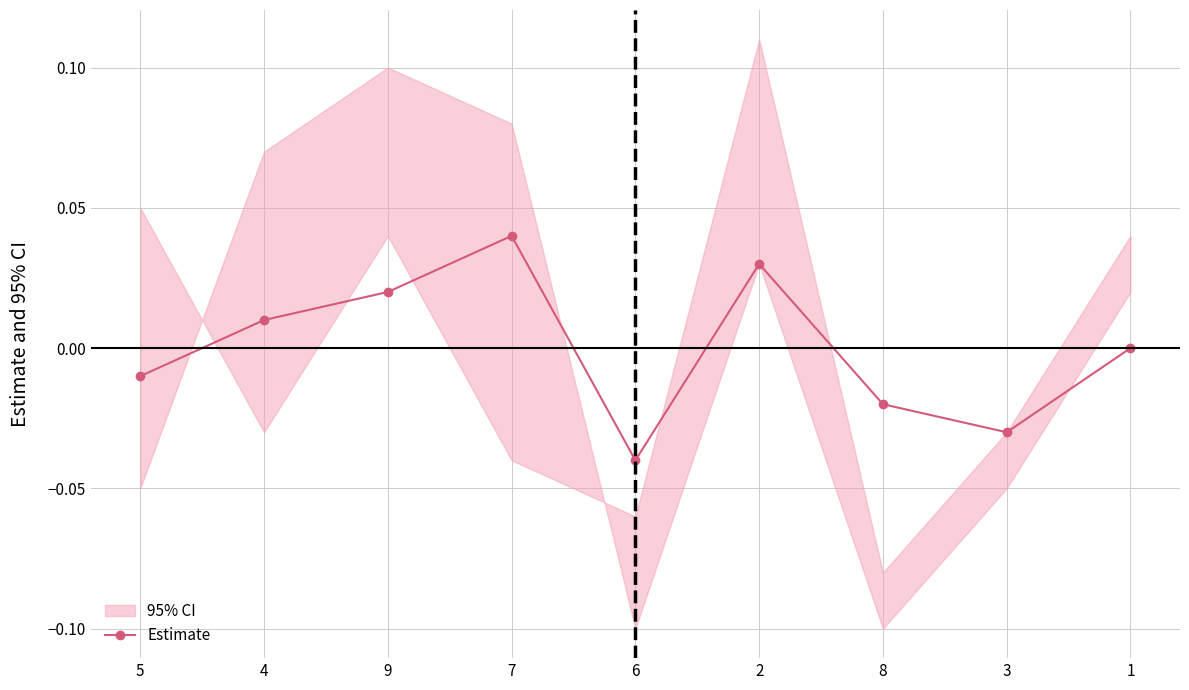

How many values are above zero?

4